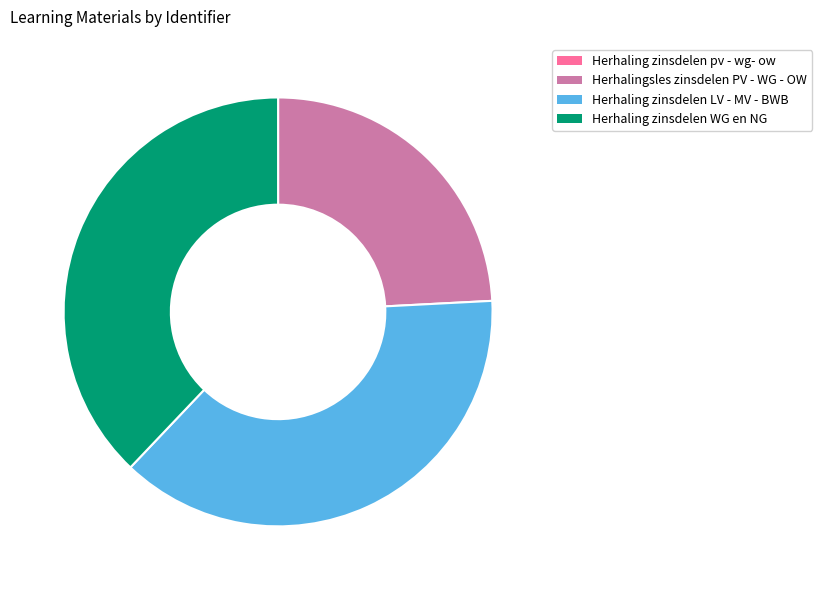

True or false: Herhaling zinsdelen WG en NG accounts for 38% of the total.

True